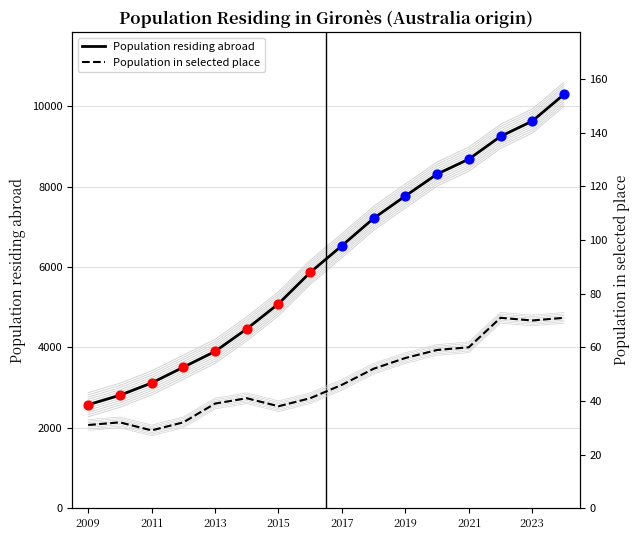

Which series reaches the minimum Y coordinate?

Population in selected place